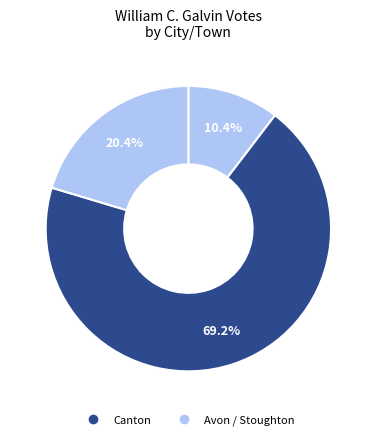

How many slices are in this pie chart?

3